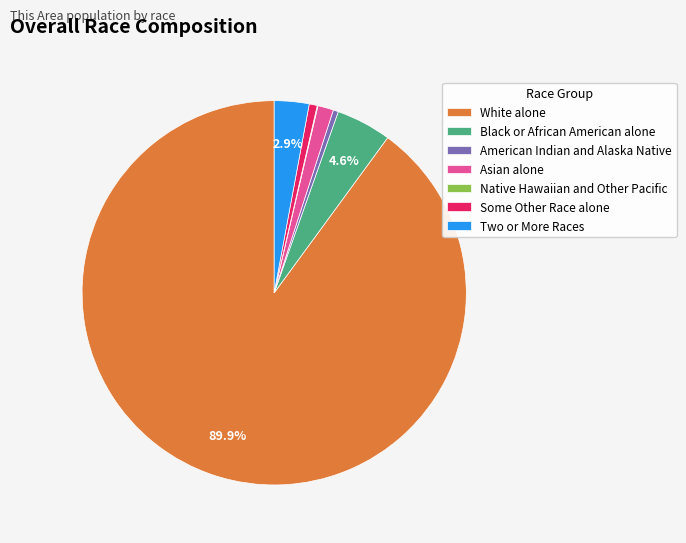

Which category accounts for the majority?

White alone